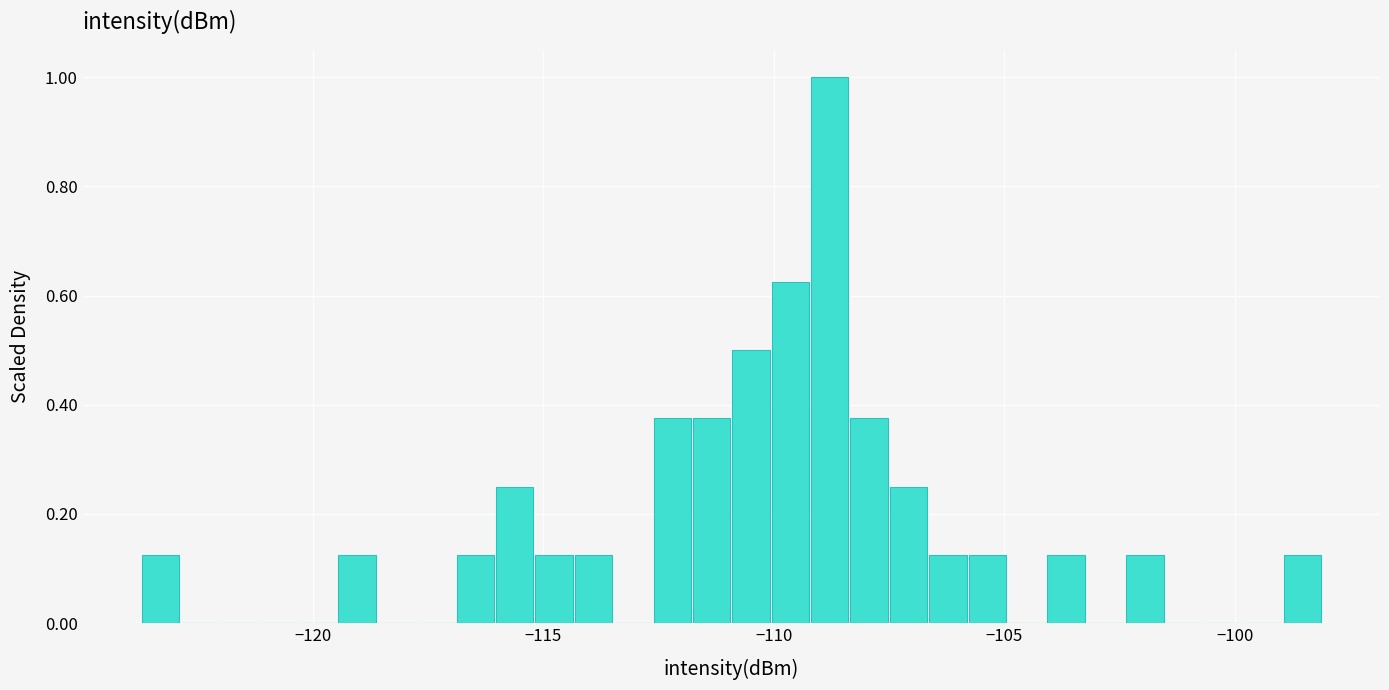

Read against the x-axis, roughly where is the centre of the tallest bar?

-109.0